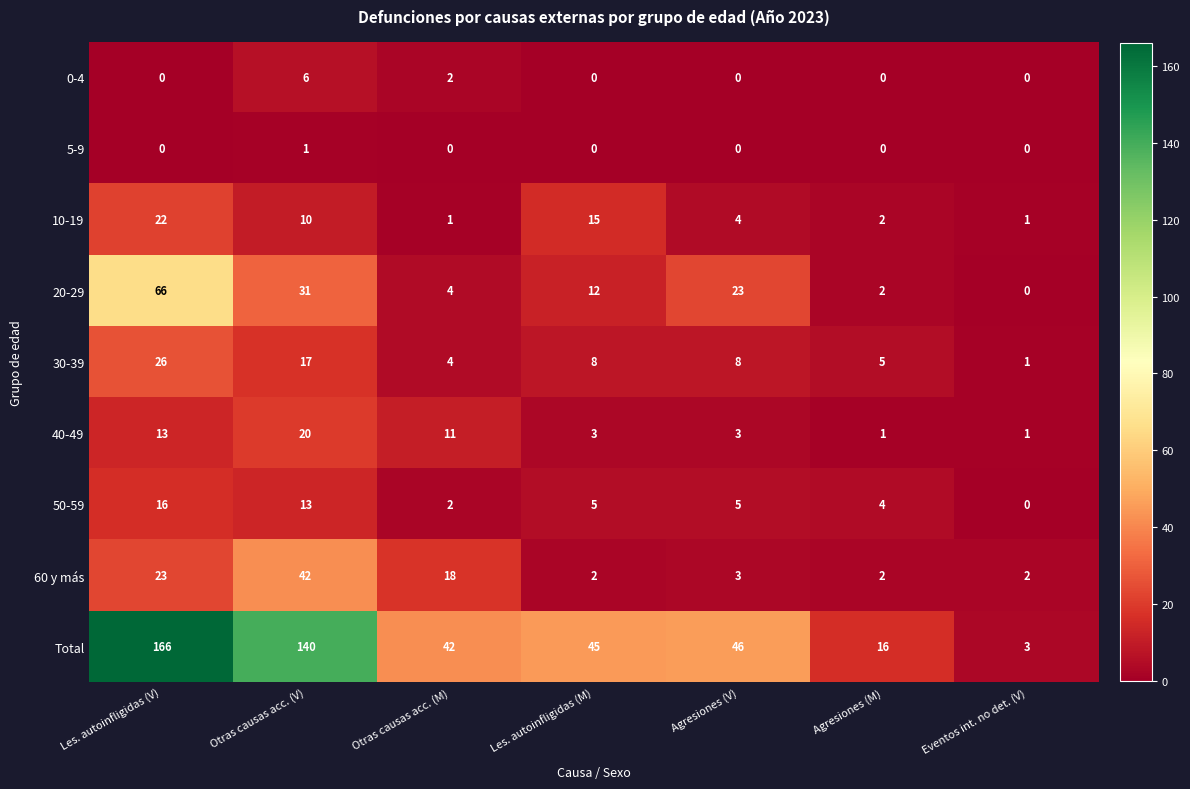

Is it true that 10-19 equals 26 at Les. autoinfligidas (M)?

False